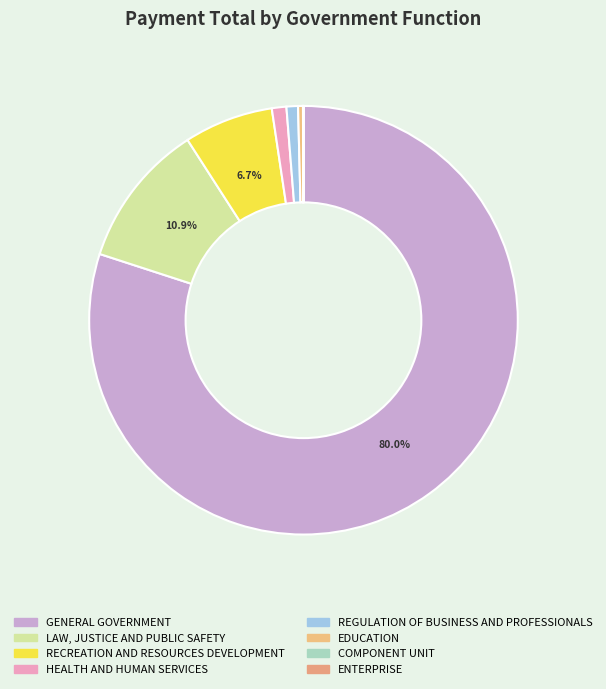

Does LAW, JUSTICE AND PUBLIC SAFETY represent more than half of the total?

No